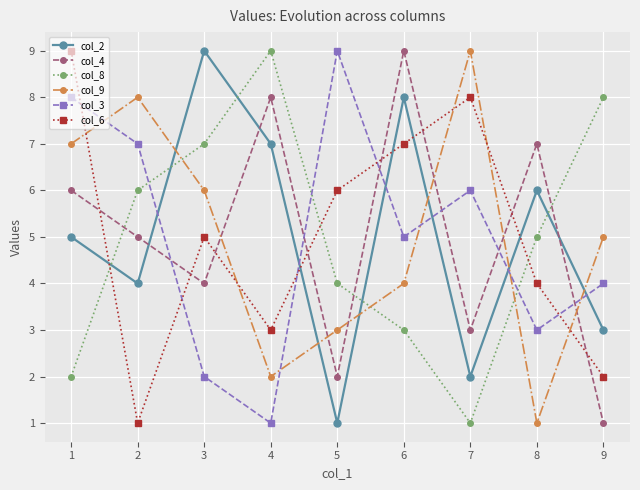

How many data points does each series have?

9